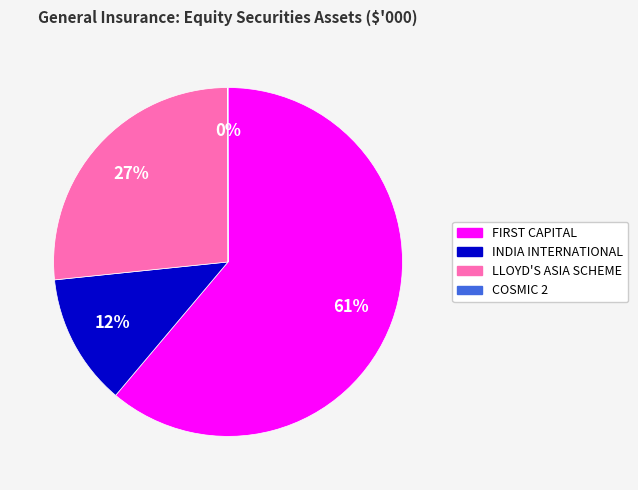

Do INDIA INTERNATIONAL and LLOYD'S ASIA SCHEME together represent more than half of the pie?

No